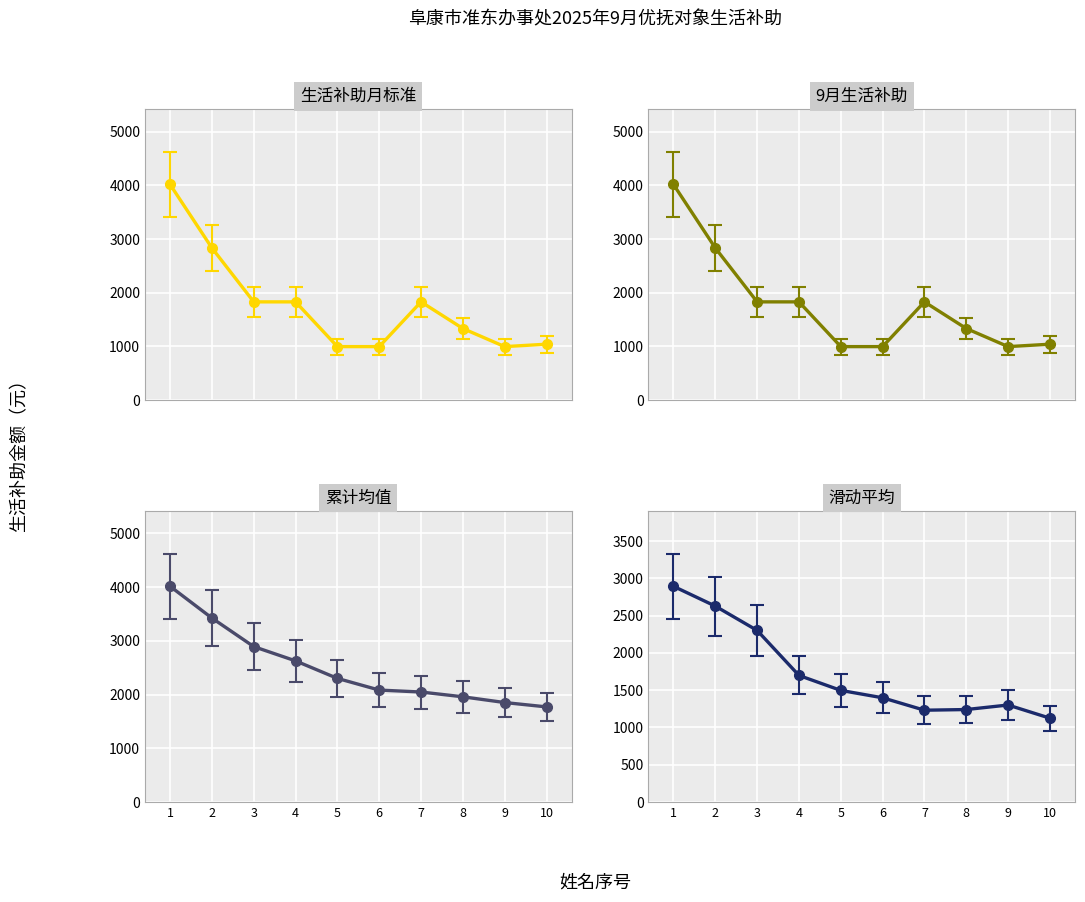

The value of 9月生活补助 at 7 is 2346.1. True or false?

False